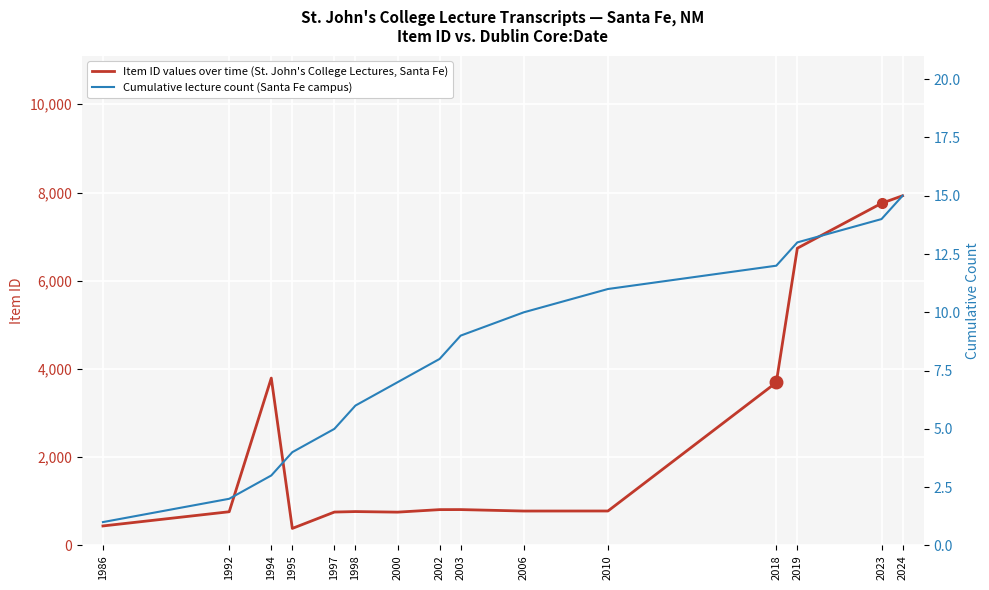

The value of Item ID values over time (St. John's College Lectures, Santa Fe) at 1995 is 690. True or false?

False